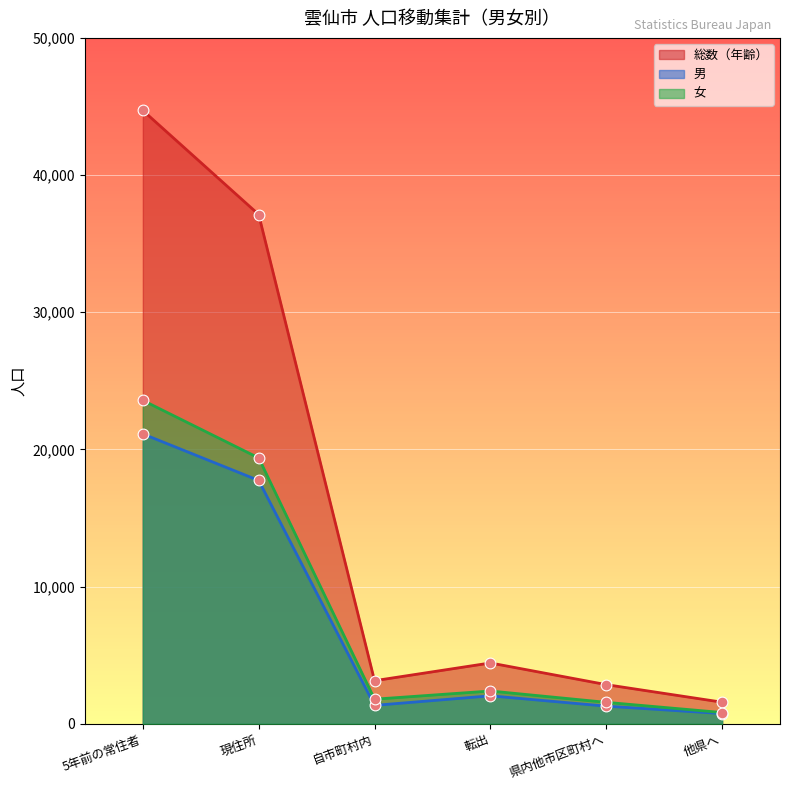

At how many categories does at least one series exceed 19843?

2